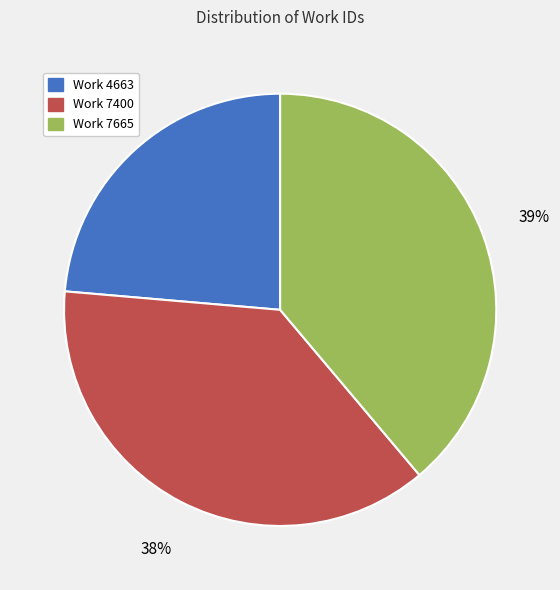

To the nearest percent, what is the difference between the Work 7665 and Work 4663 slice percentages?

15%